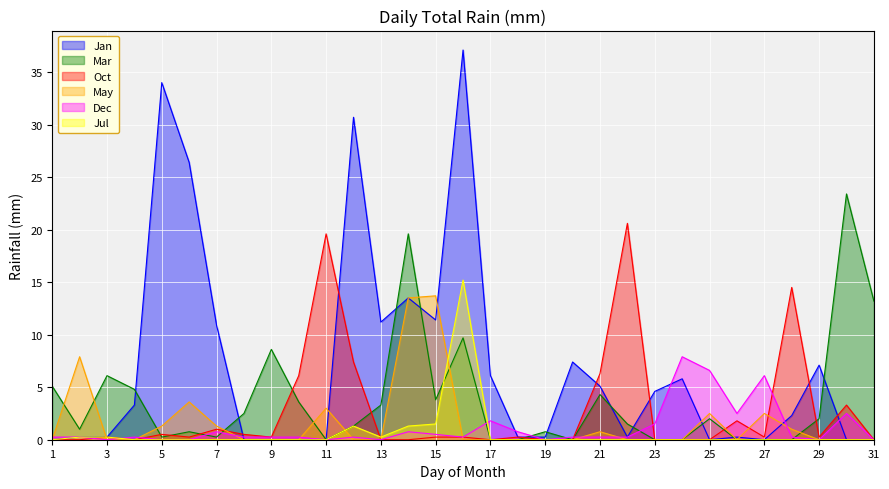

How many lines are shown in the chart?

6